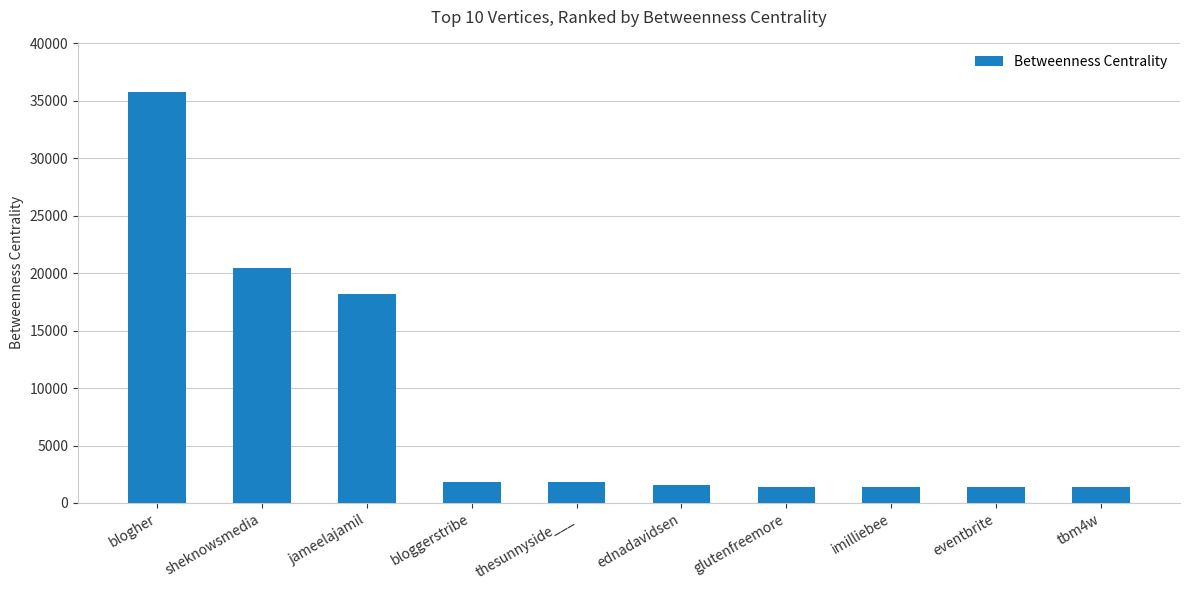

True or false: the data shows 1374.0 at imilliebee.

True